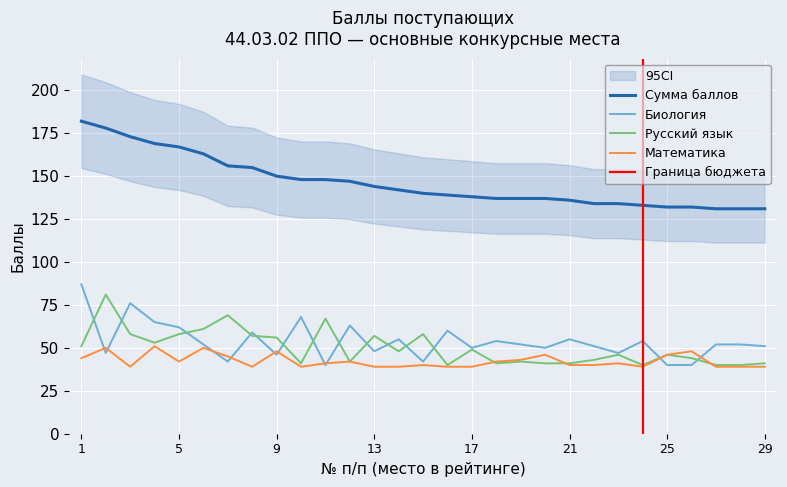

Between 22 and 29, which is larger?

22